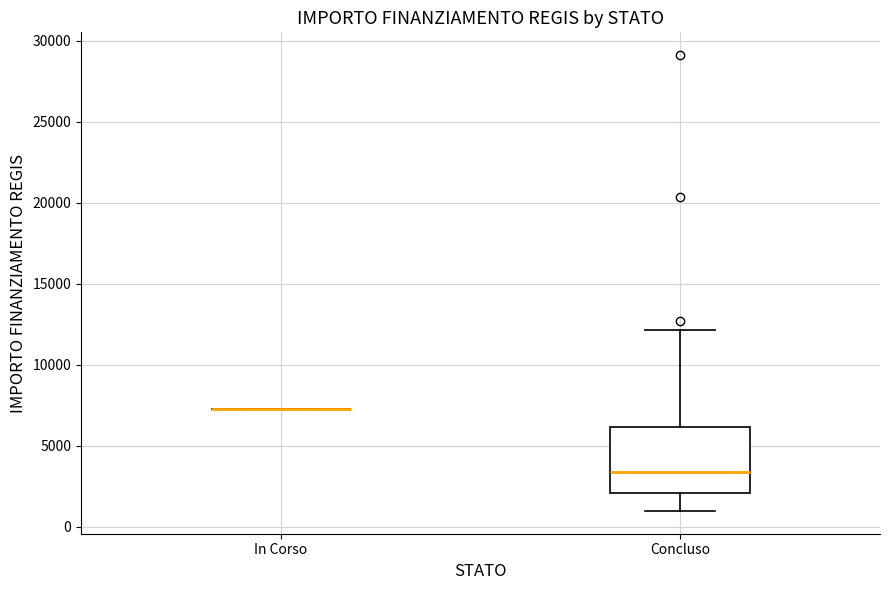

Comparing the boxes themselves (not the whiskers), which one is the tallest?

Concluso